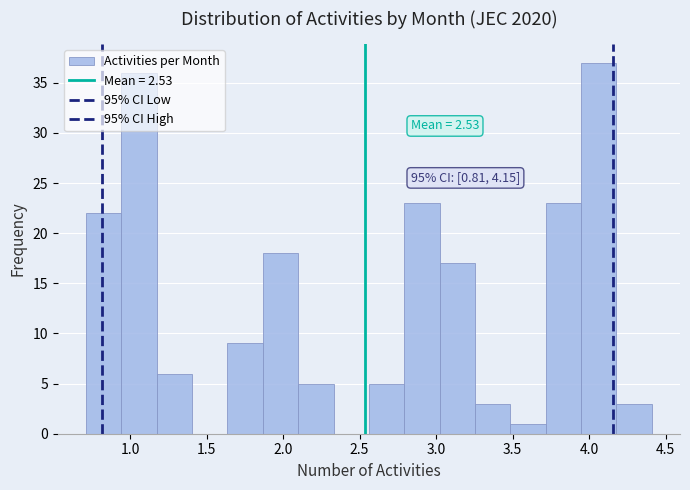

Over which range of the x-axis is the bar tallest?

3.95 to 4.20